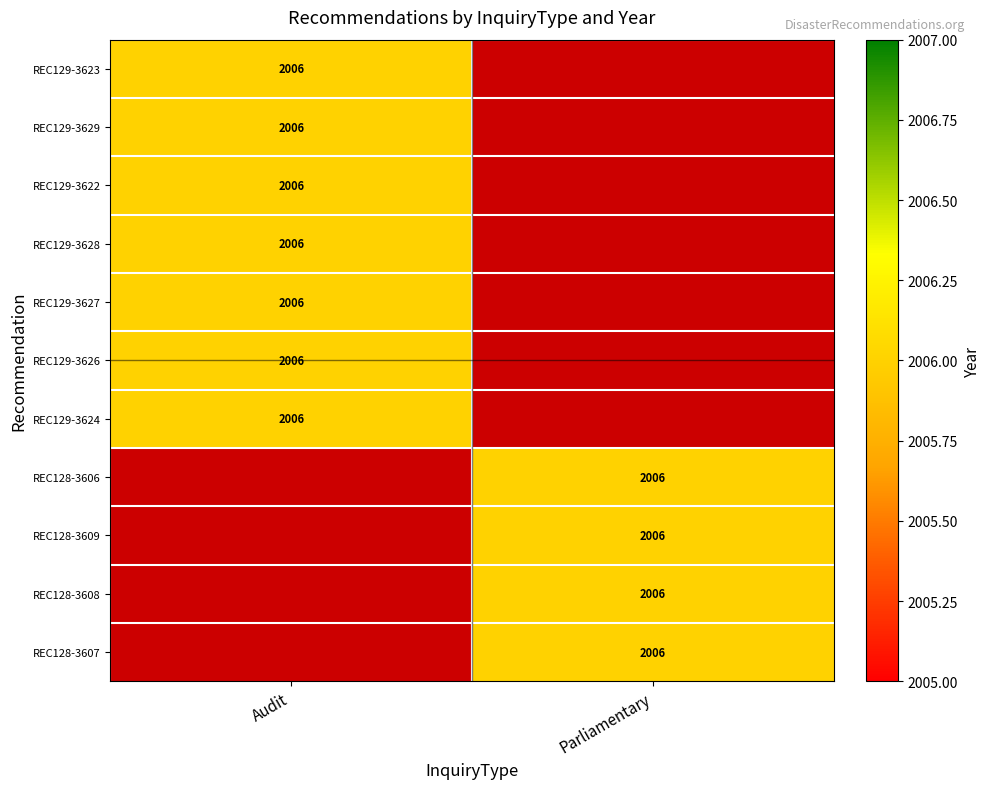

Where is Audit nearest to the value 1003?

REC129-3623